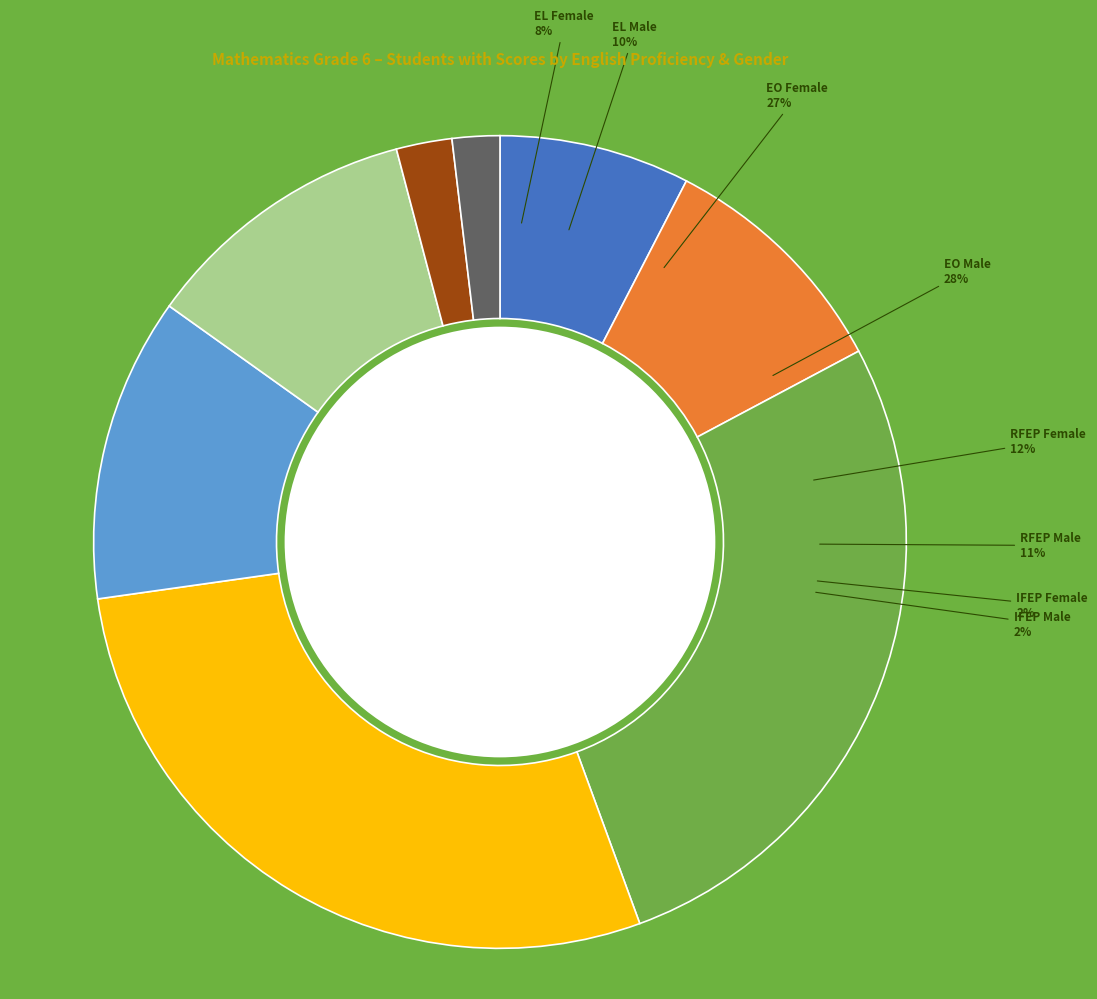

Does any single category account for the majority?

No